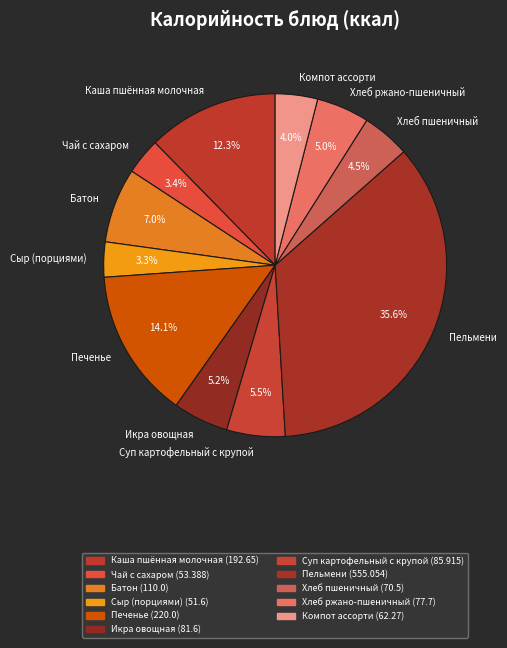

Is the sum of Чай с сахаром and Печенье greater than half?

No